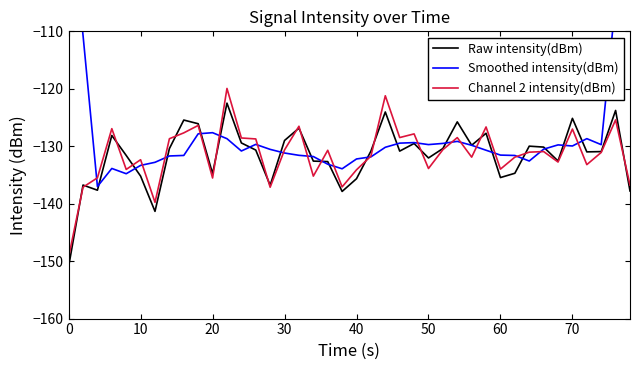

The Channel 2 intensity(dBm) series shows -134.1 at 40. True or false?

True